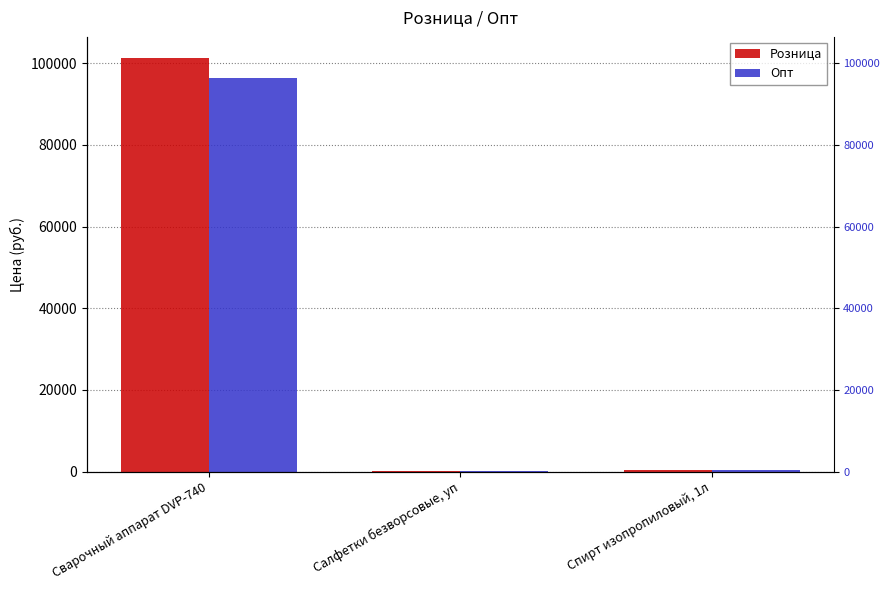

What value does the Розница series have at Сварочный аппарат DVP-740, to the nearest 50?

101400